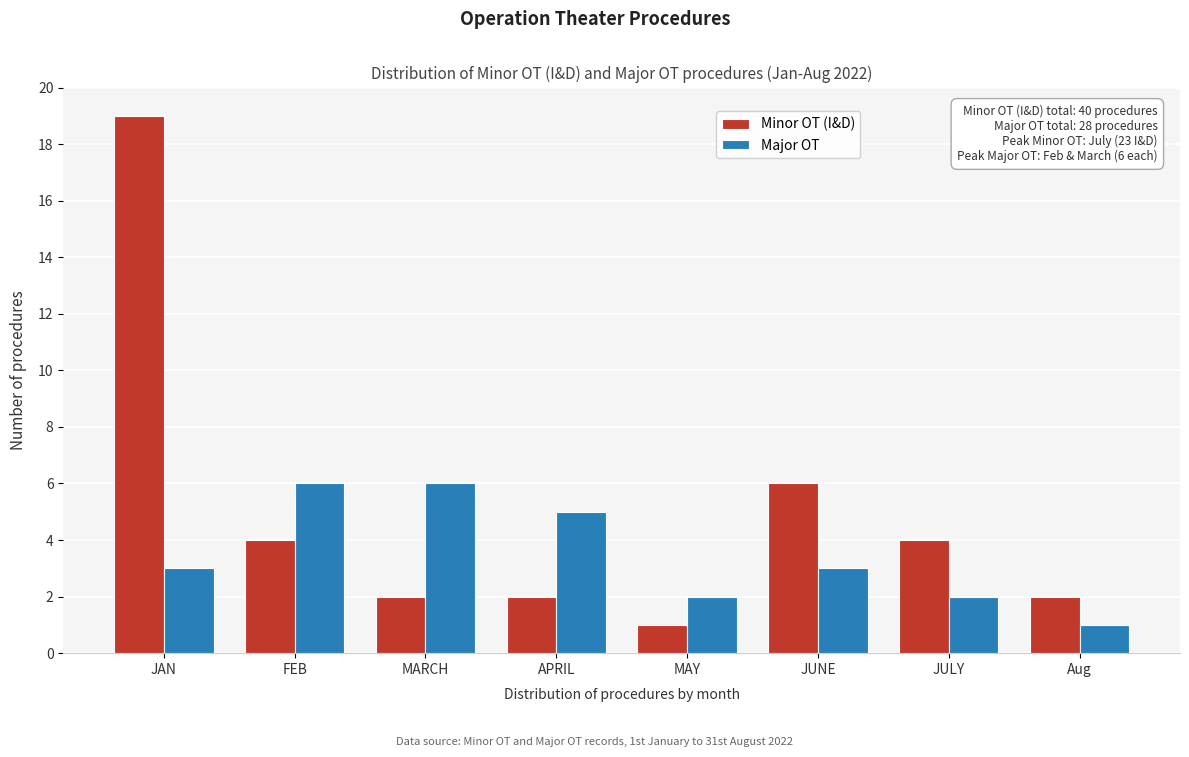

Reading left to right, transcribe all the data shown in this chart.

Minor OT (I&D): 19	4	2	2	1	6	4	2
Major OT: 3	6	6	5	2	3	2	1